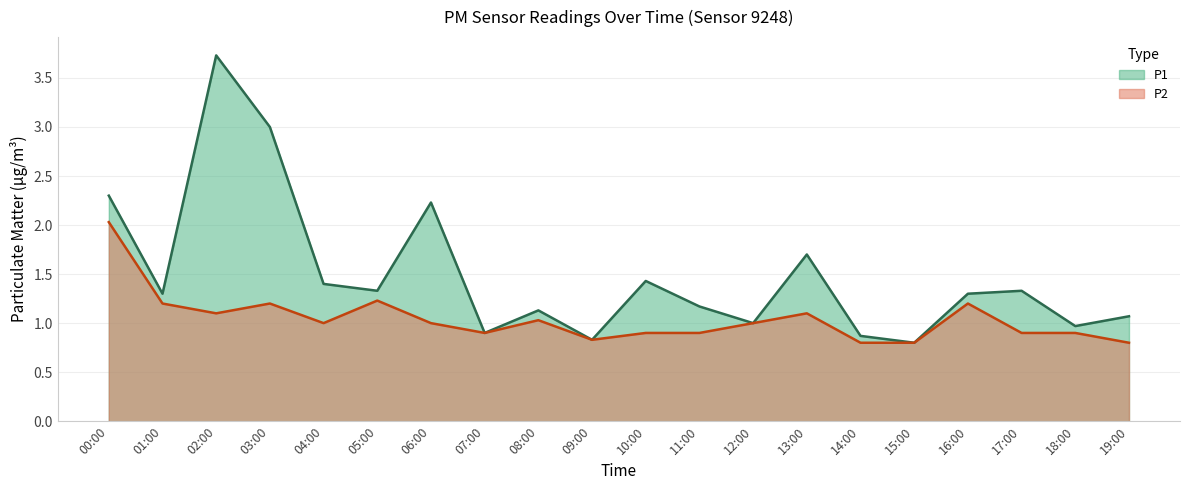

What is the value of the P1 point at the 5th from the left?

1.4